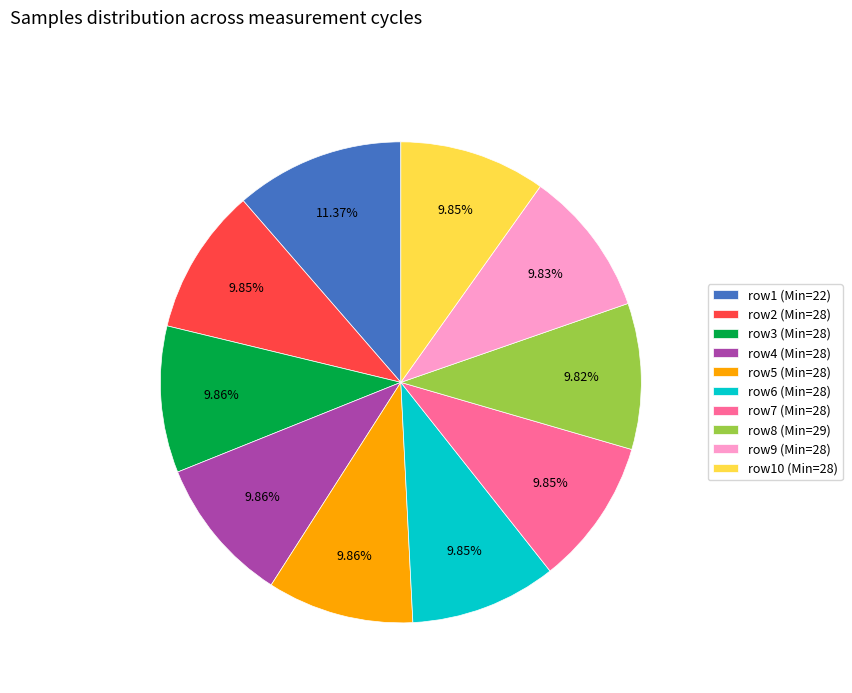

Approximately how many times larger is the value at row10 (Min=28) compared to row8 (Min=29)?

1.0